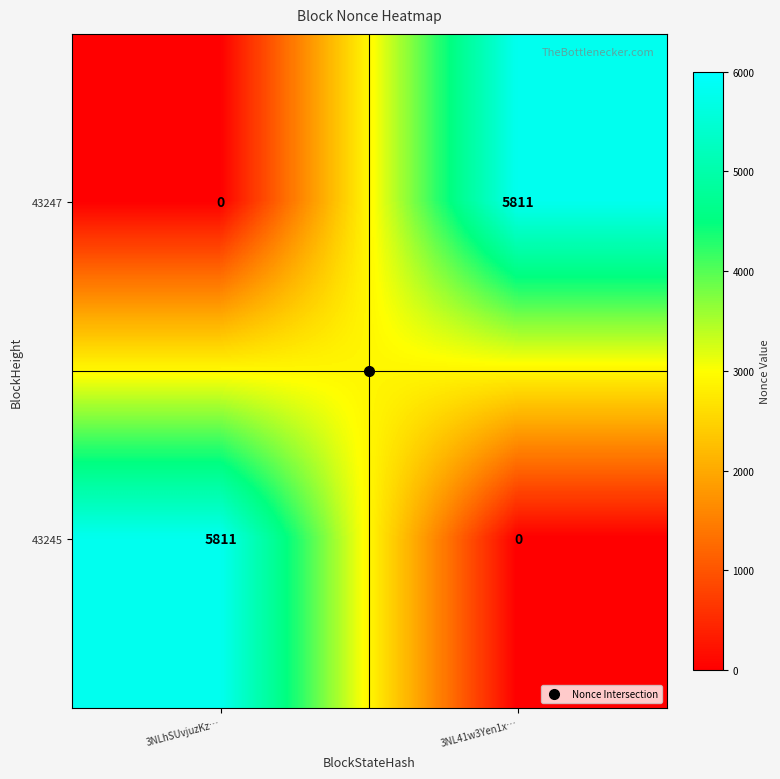

Which category has the highest value in the 43245 series?

3NLhSUvjuzKz…